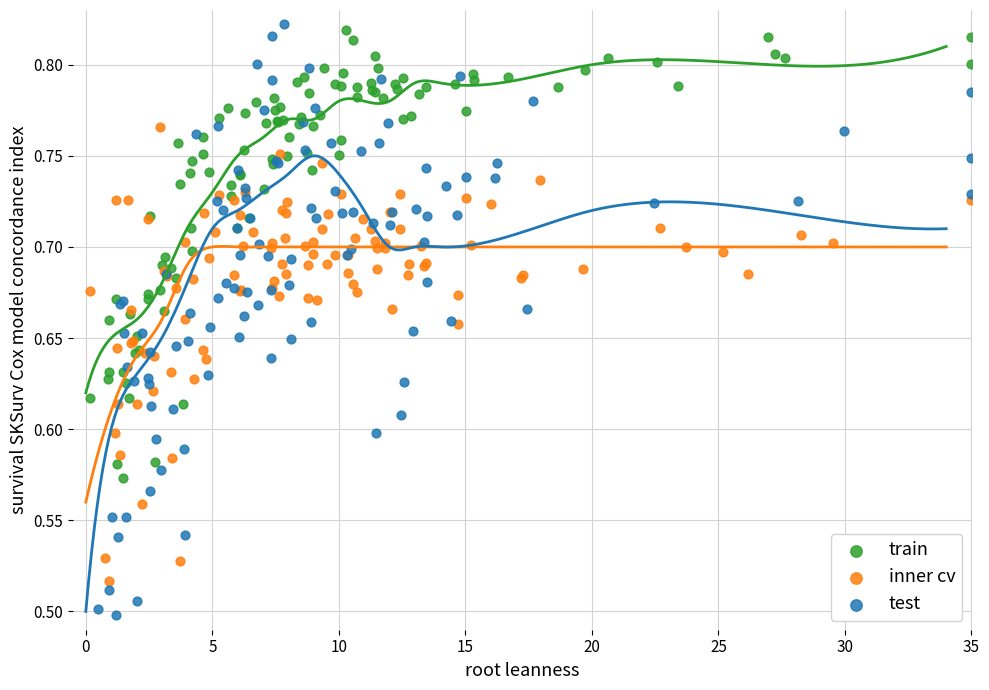

Which series has the widest spread of Y values?

test